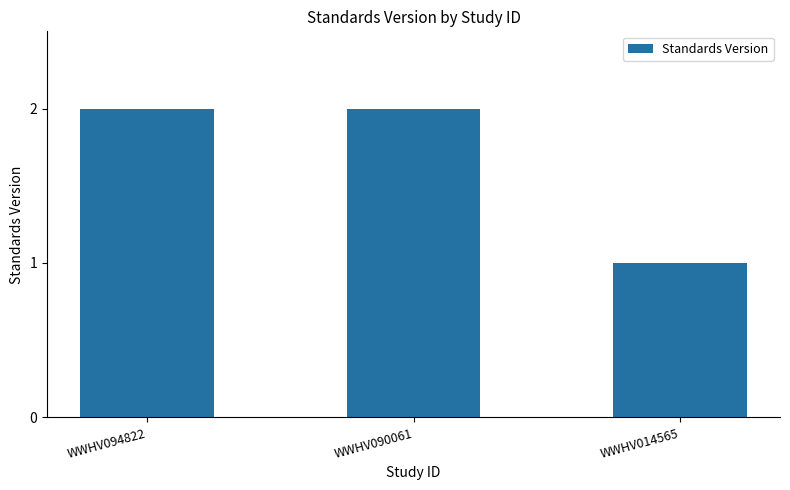

How many bars are there in total?

3